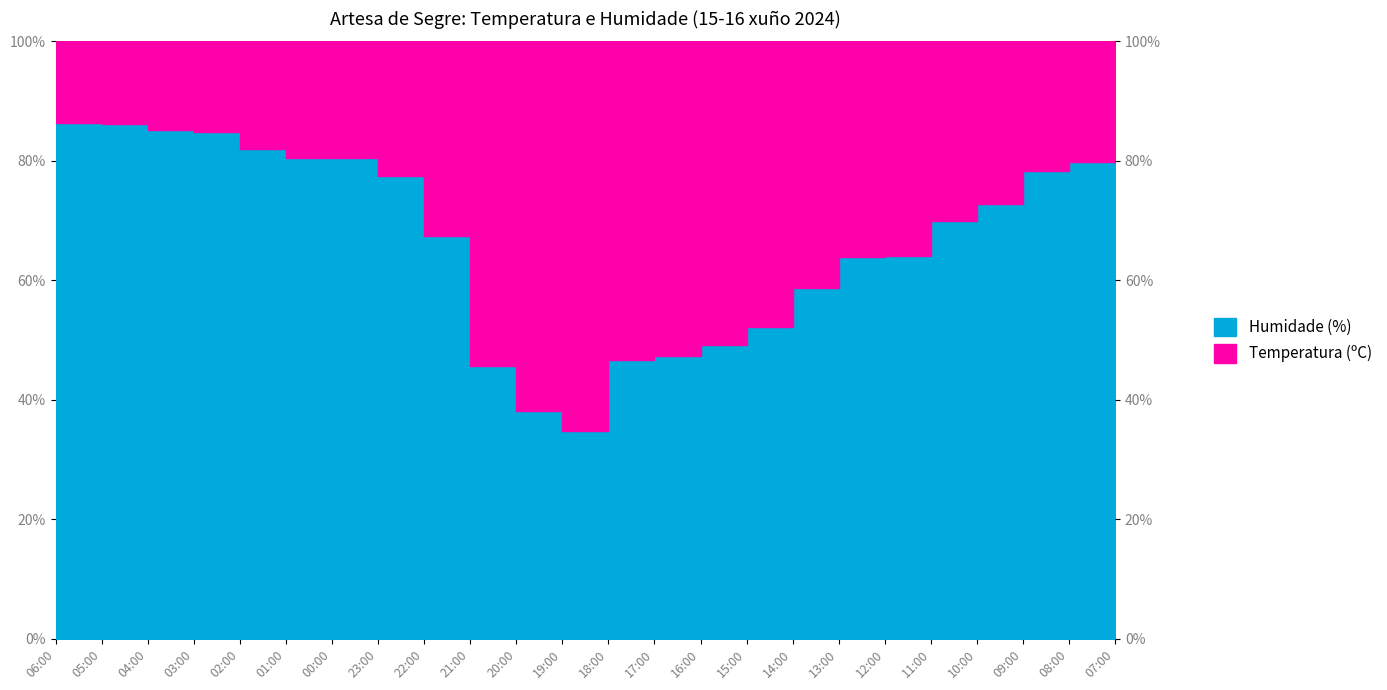

What is the label of the 2nd point from the right?

08:00